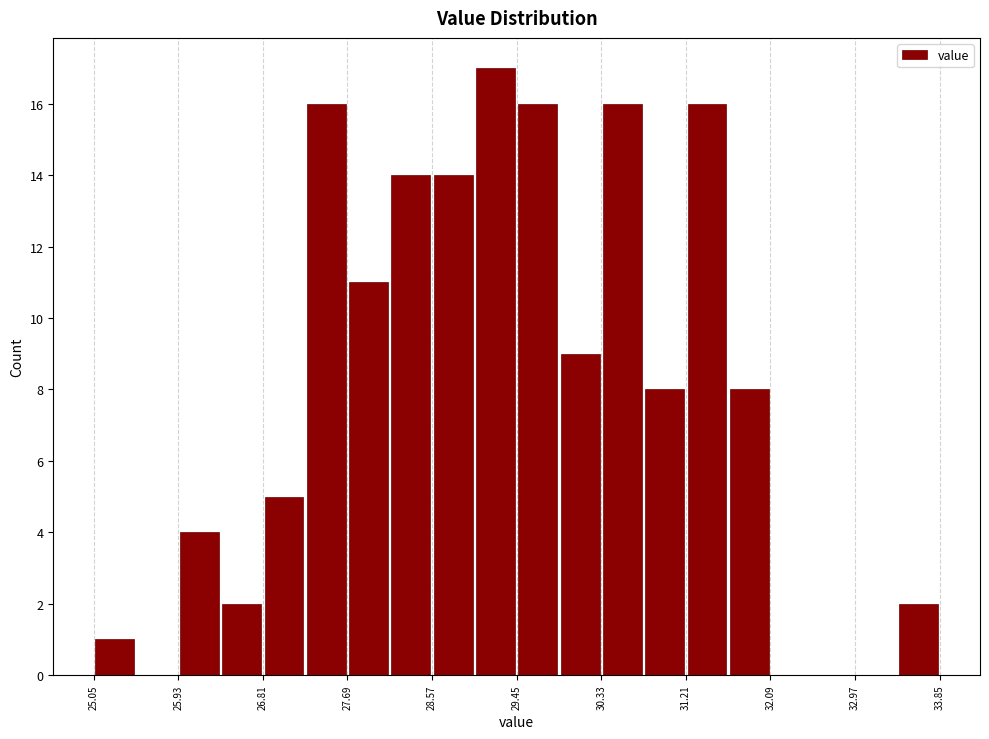

Reading left to right, transcribe this chart: for each bar, give the range it covers on the x-axis and its height. Neither the bar edges nor the heights are printed on the chart, so give them approximately, as read against the axes.

25.05 to 25.49: 1
25.49 to 25.93: 0
25.93 to 26.37: 4
26.37 to 26.81: 2
26.81 to 27.25: 5
27.25 to 27.69: 16
27.69 to 28.13: 11
28.13 to 28.57: 14
28.57 to 29.01: 14
29.01 to 29.45: 17
29.45 to 29.89: 16
29.89 to 30.33: 9
30.33 to 30.77: 16
30.77 to 31.21: 8
31.21 to 31.65: 16
31.65 to 32.09: 8
32.09 to 32.53: 0
32.53 to 32.97: 0
32.97 to 33.41: 0
33.41 to 33.85: 2